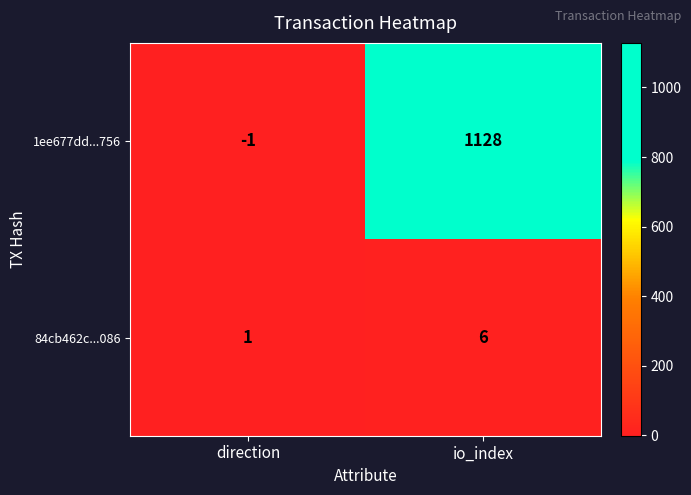

Which category has the lowest value across all series?

direction